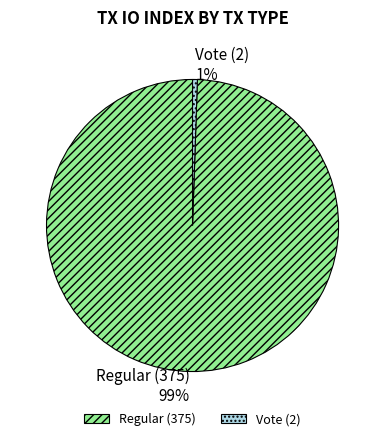

Rank the categories by value from lowest to highest.

Vote (2), Regular (375)